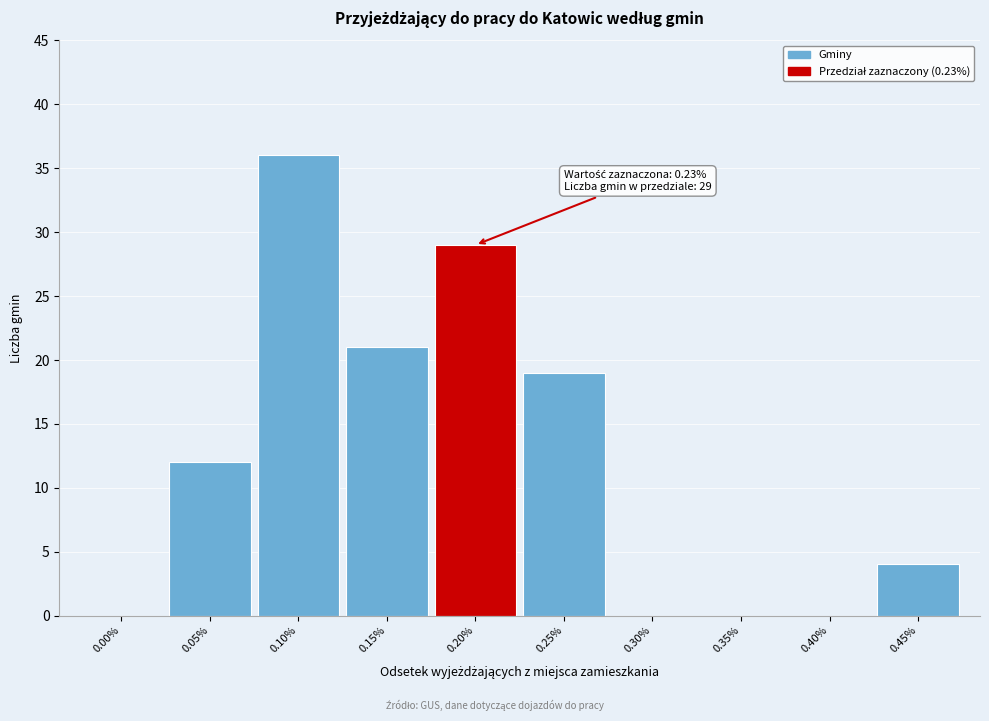

Reading left to right, list all the values displayed in this chart.

0.00%=0	0.05%=12	0.10%=36	0.15%=21	0.20%=29	0.25%=19	0.30%=0	0.35%=0	0.40%=0	0.45%=4